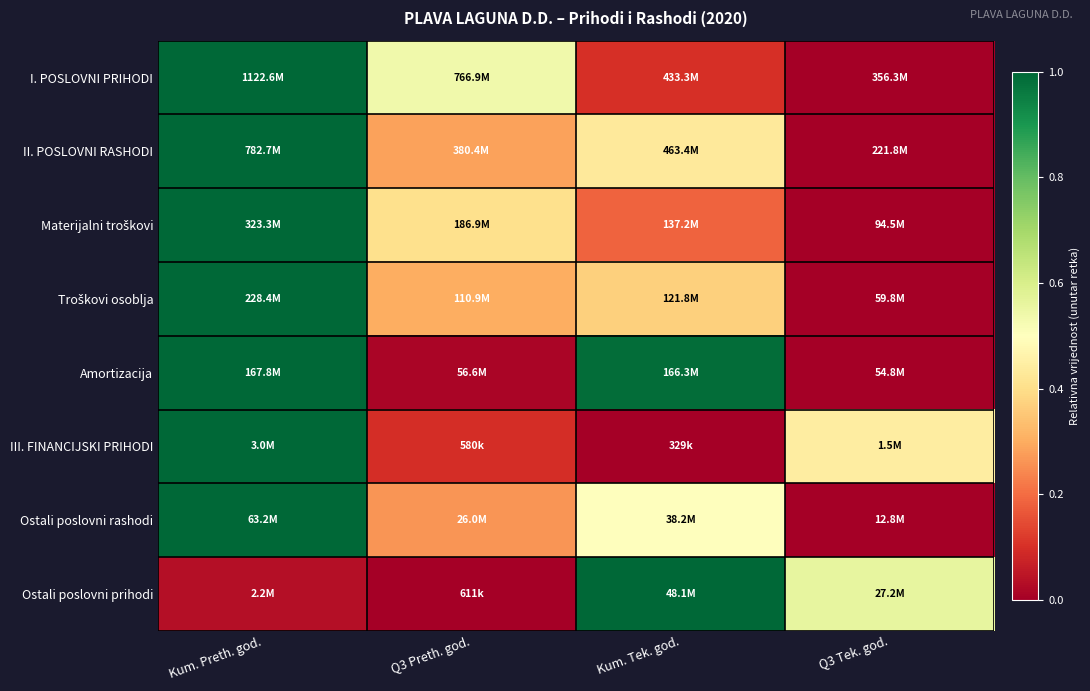

Which series has the widest spread of values?

I. POSLOVNI PRIHODI